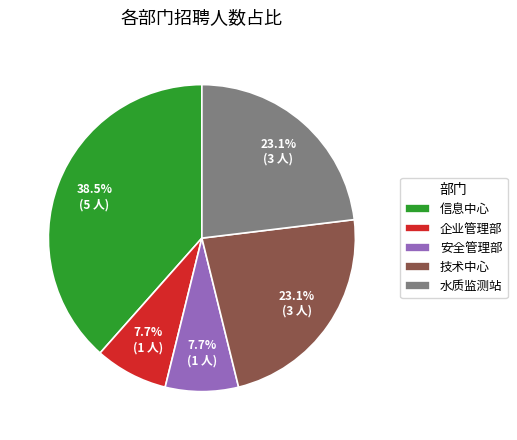

To the nearest percent, what is the difference between the largest and smallest slice percentages?

31%